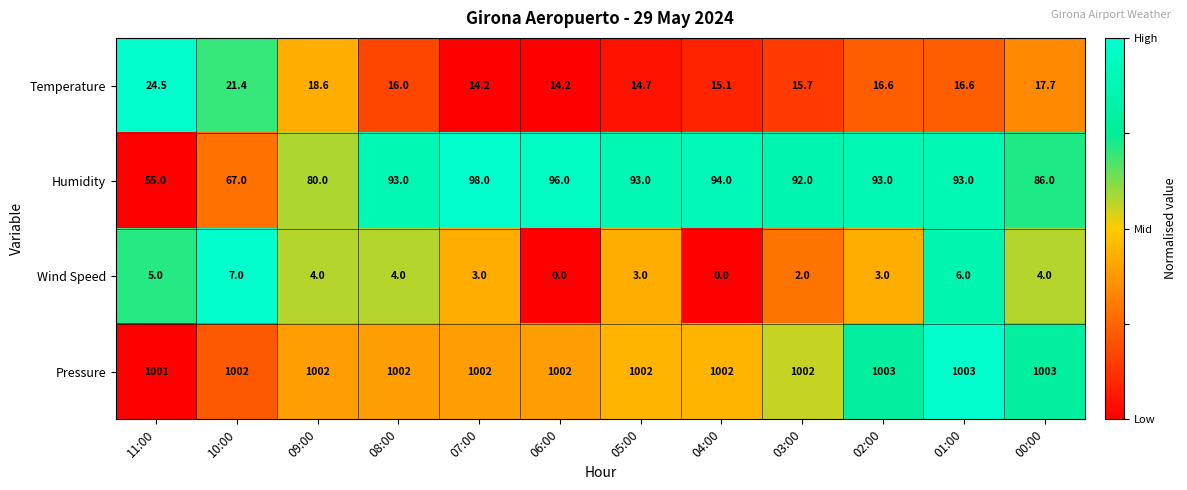

How many distinct data groups are displayed?

4